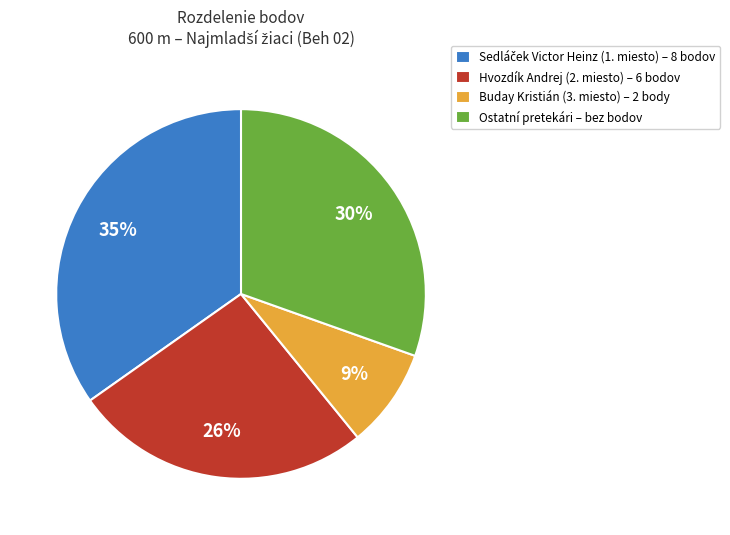

Do Buday Kristián (3. miesto) – 2 body and Hvozdík Andrej (2. miesto) – 6 bodov together represent more than half of the pie?

No